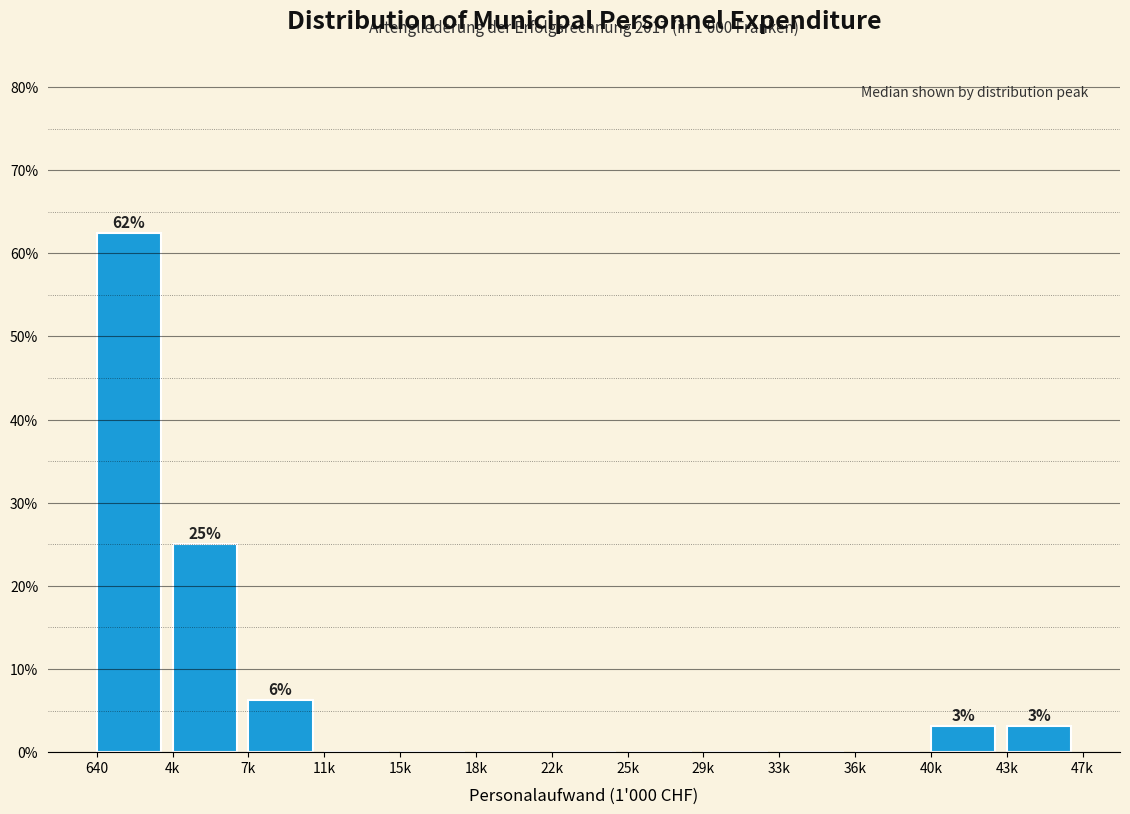

Which has a higher value, 29k or 40k?

40k